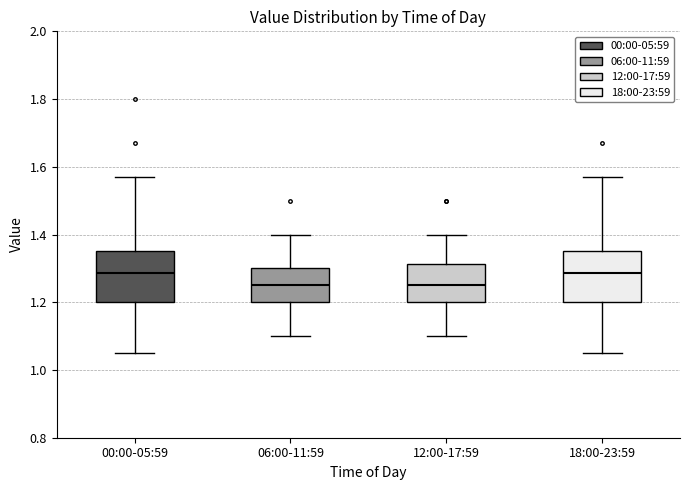

Reading left to right, read every box against the y-axis: the position of its median line, the range the box covers, and the ends of its whiskers. The values are not printed on the chart, so give them approximately, as read against the axis.

00:00-05:59: median 1.28, box 1.20 to 1.36, whiskers 1.06 to 1.58
06:00-11:59: median 1.26, box 1.20 to 1.30, whiskers 1.10 to 1.40
12:00-17:59: median 1.26, box 1.20 to 1.32, whiskers 1.10 to 1.40
18:00-23:59: median 1.28, box 1.20 to 1.36, whiskers 1.06 to 1.58